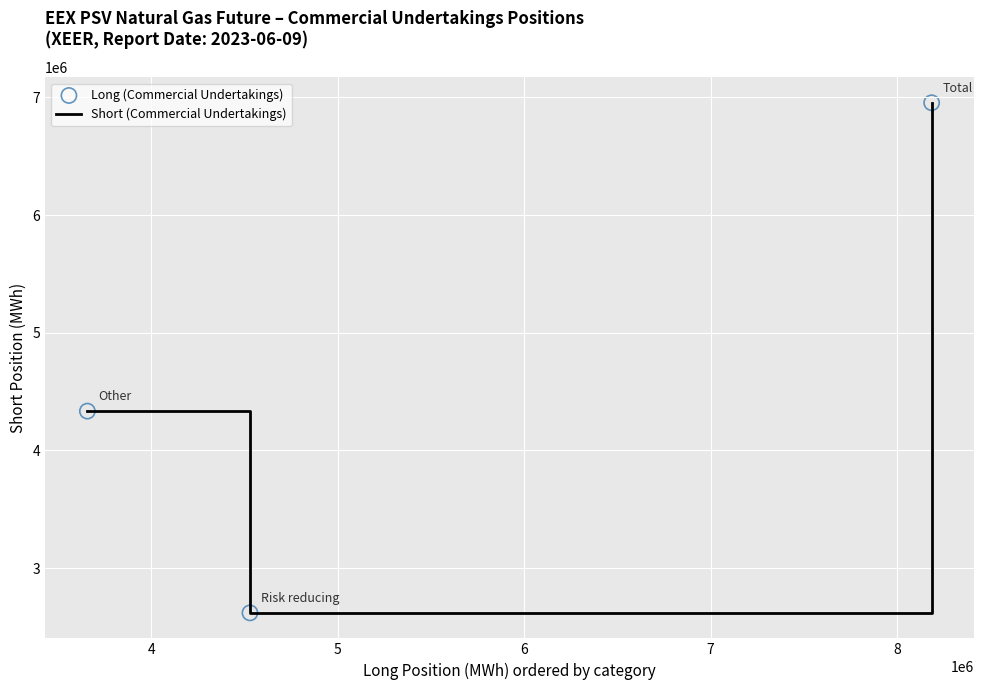

What is the maximum value shown in the chart?

6954912